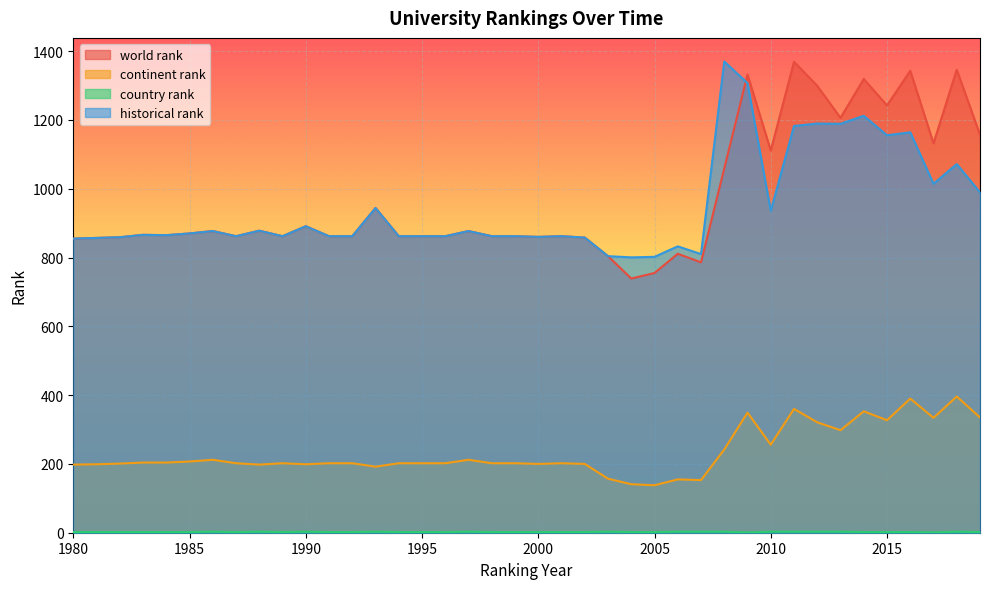

Rank the categories by country rank value from lowest to highest.

2009, 2017, 1980, 1981, 1982, 1983, 1984, 1985, 1987, 1989, 1991, 1992, 1994, 1995, 1996, 1998, 1999, 2000, 2001, 2002, 2004, 2005, 2014, 2015, 2016, 2019, 1986, 1988, 1990, 1993, 1997, 2003, 2006, 2007, 2008, 2010, 2011, 2012, 2013, 2018